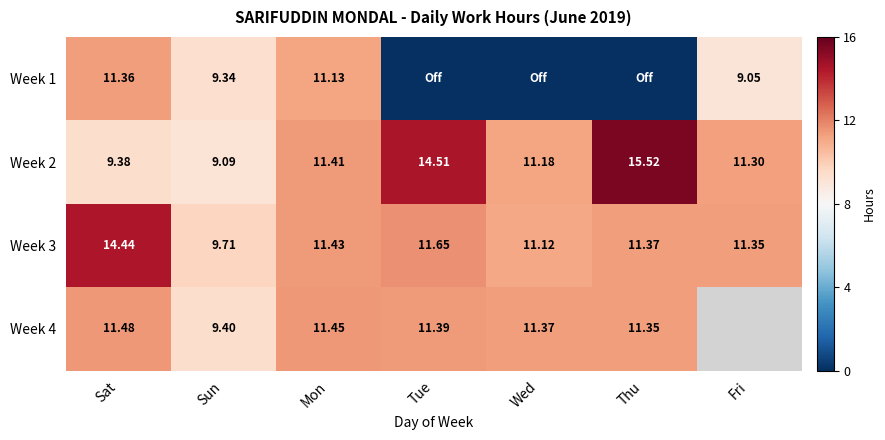

True or false: Week 2 has a value of 24.4 at Thu.

False